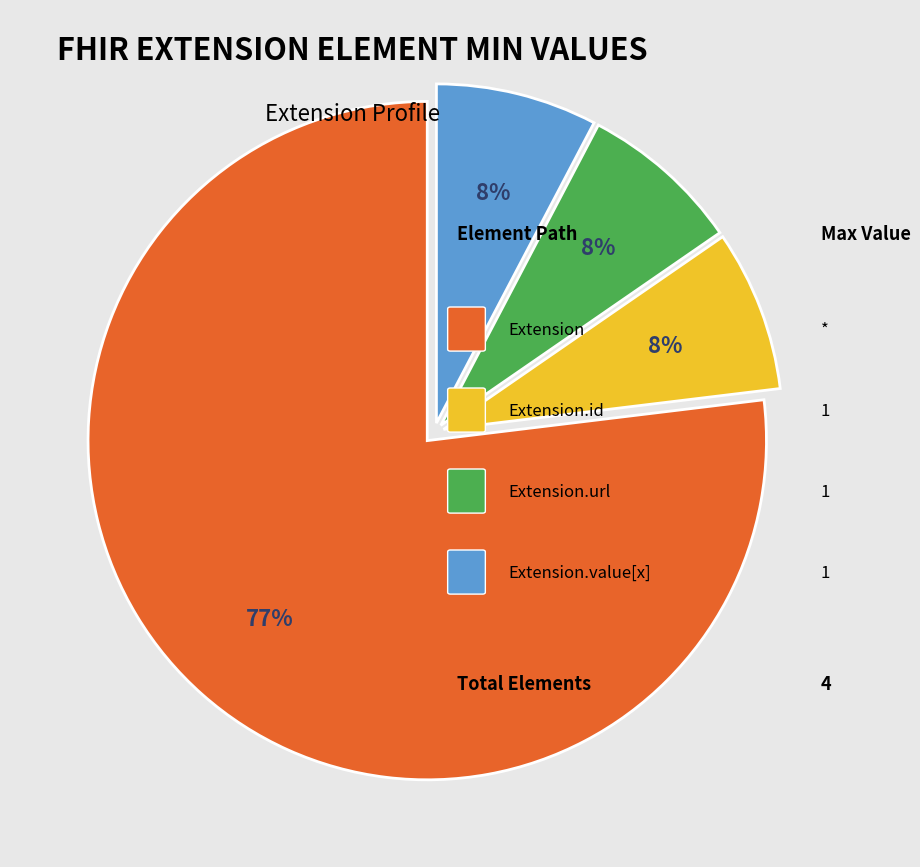

To the nearest percent, what is the average slice percentage?

25%